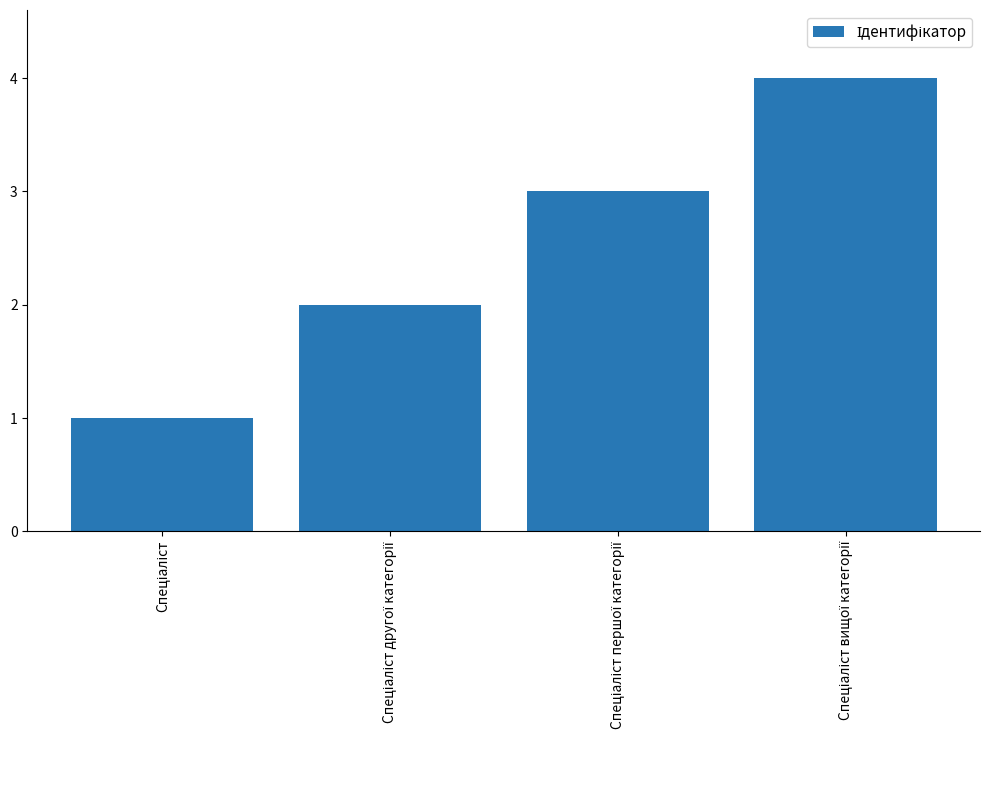

What is the maximum value shown in the chart?

4